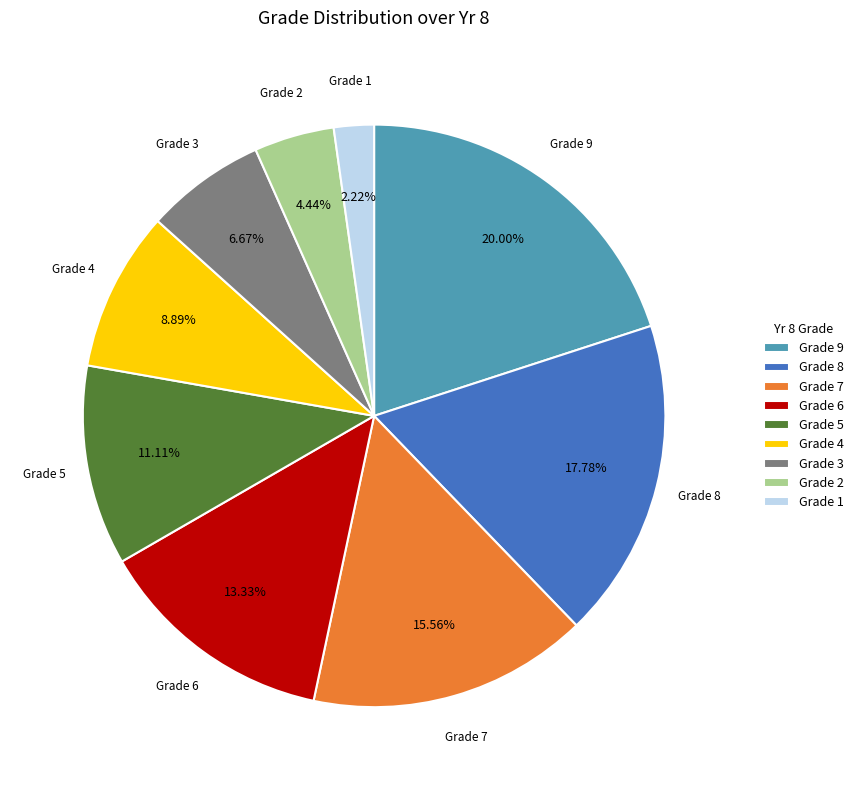

What is the ratio of the value at Grade 9 to the value at Grade 4?

2.2